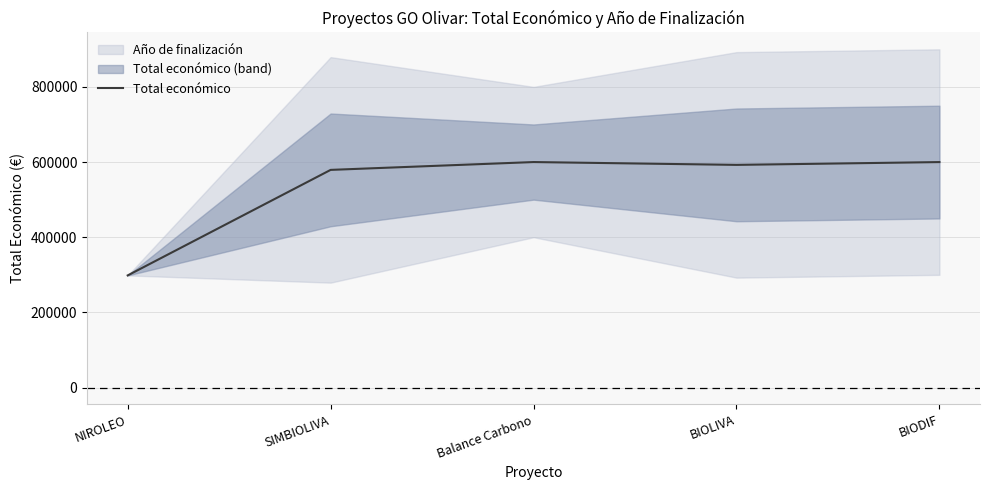

Rank the categories by value from lowest to highest.

NIROLEO, SIMBIOLIVA, BIOLIVA, BIODIF, Balance Carbono